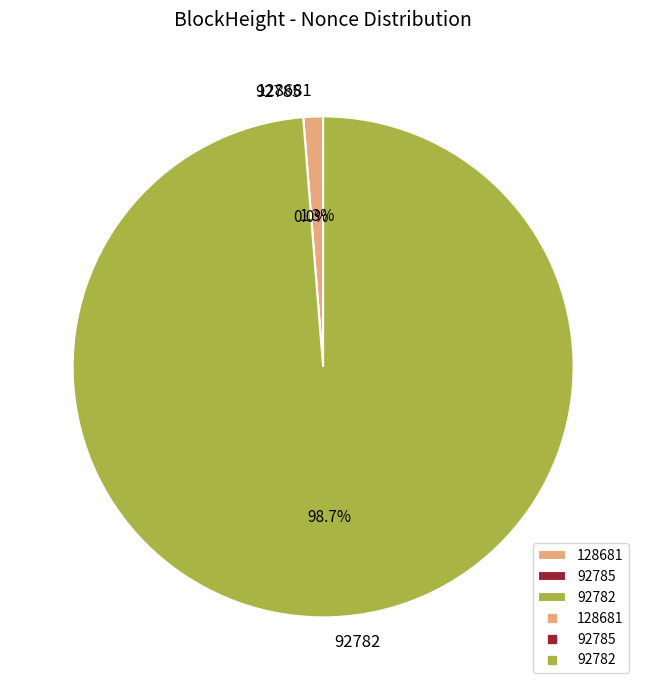

Which slice is the largest?

92782